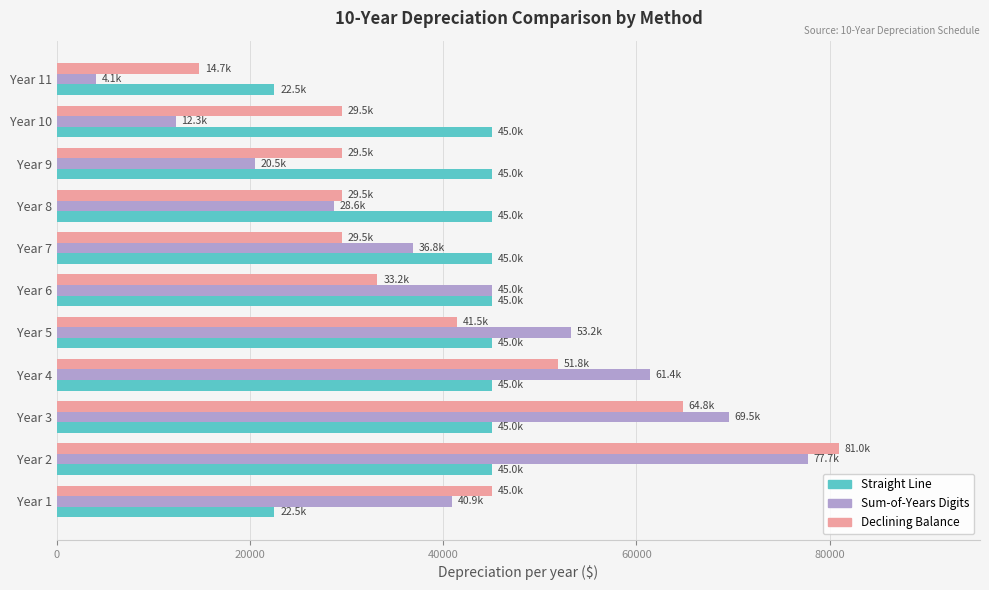

Is the value of Straight Line at Year 9 greater than the value of Declining Balance at Year 2?

No